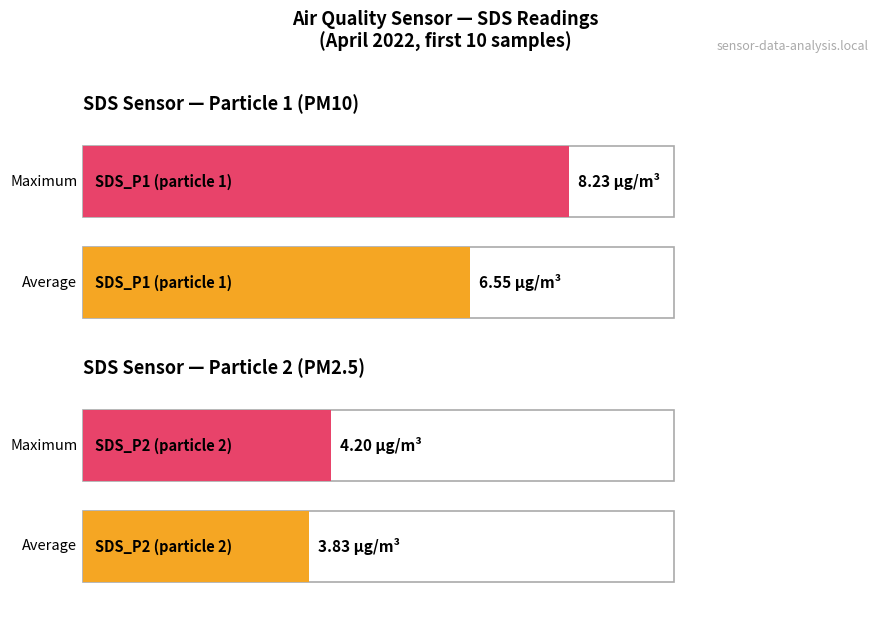

What is the value of the Avg SDS_P2 bar at the 10th from the left?

3.9